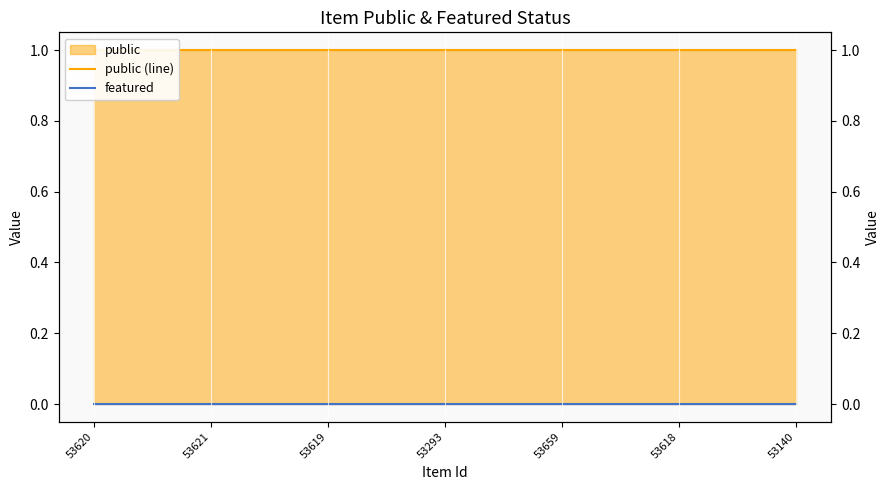

True or false: public (line) and featured cross at least once.

False